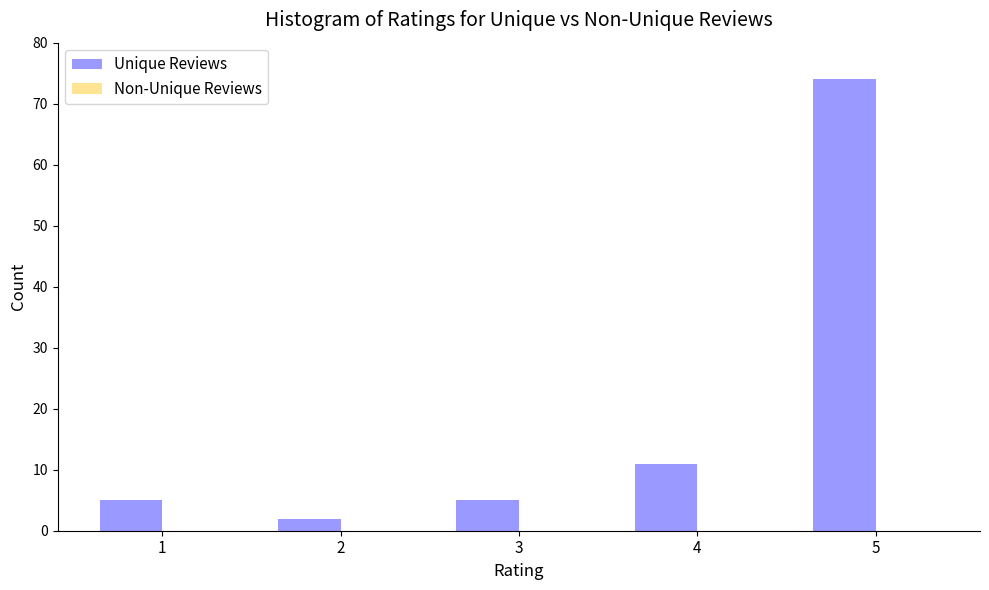

Reading right to left, transcribe all the data shown in this chart.

5=74	4=11	3=5	2=2	1=5